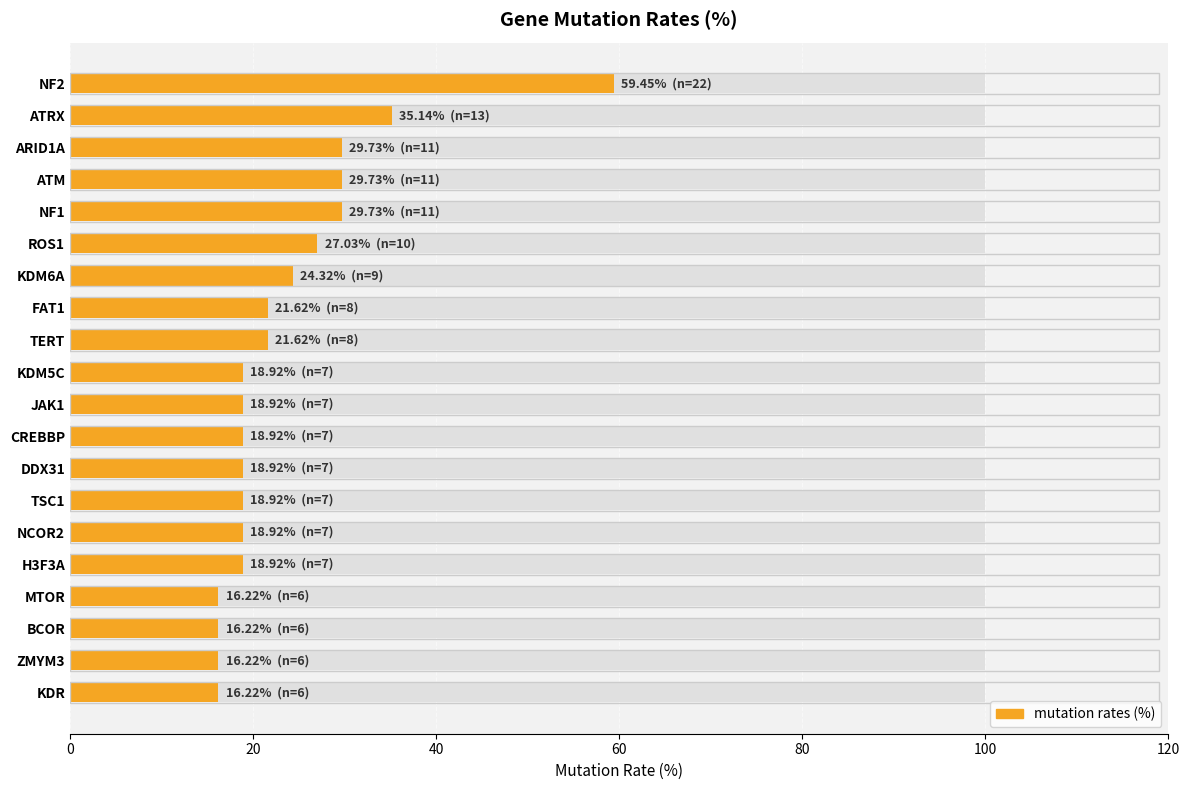

The chart shows a value of 32.9 at H3F3A. True or false?

False